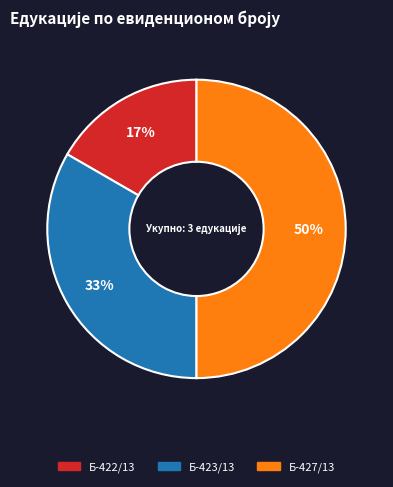

Is the sum of Б-423/13 and Б-427/13 greater than half?

Yes